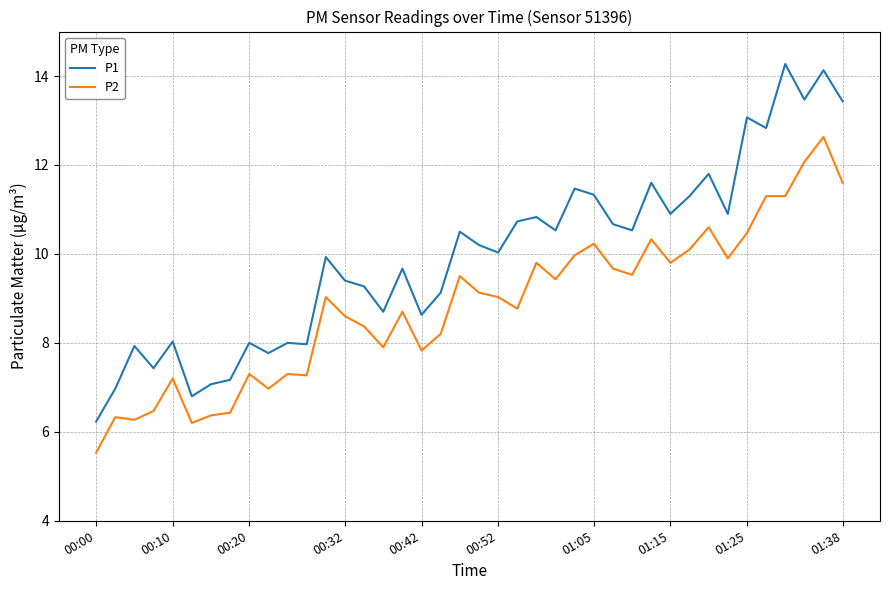

At how many categories does at least one series exceed 11?

11